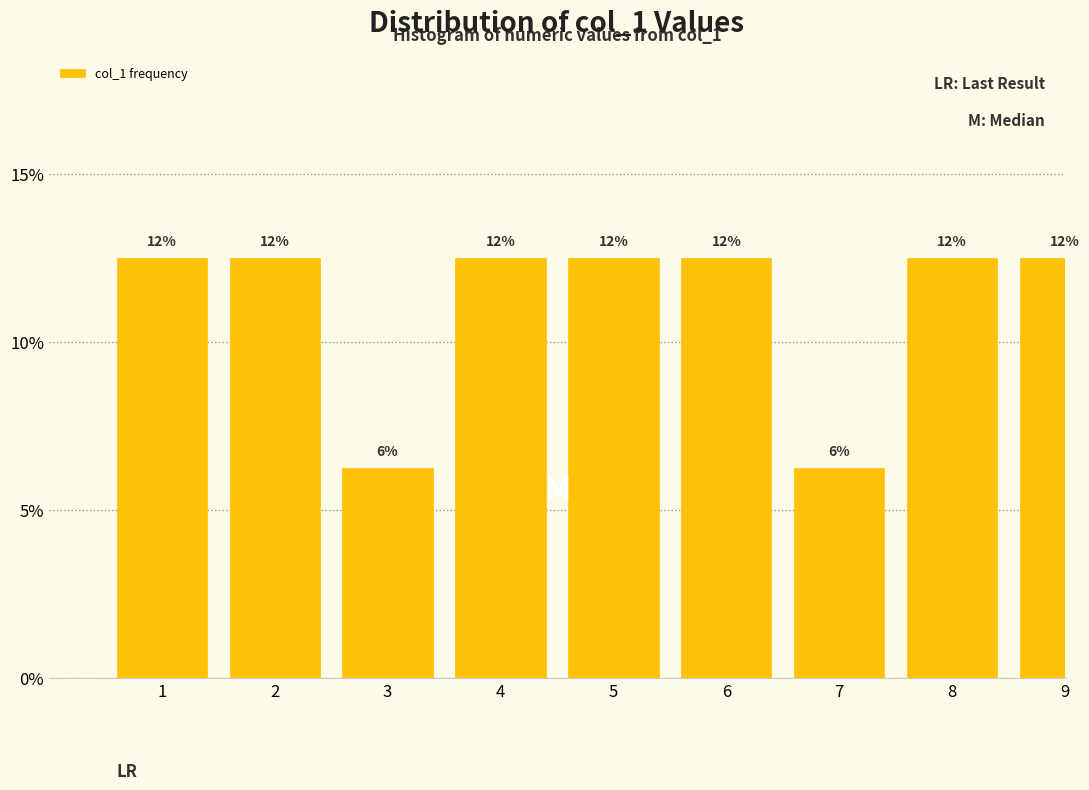

Does the chart contain any negative values?

No